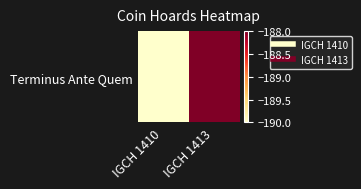

What is the sum of the values at IGCH 1413 and IGCH 1410?

-378